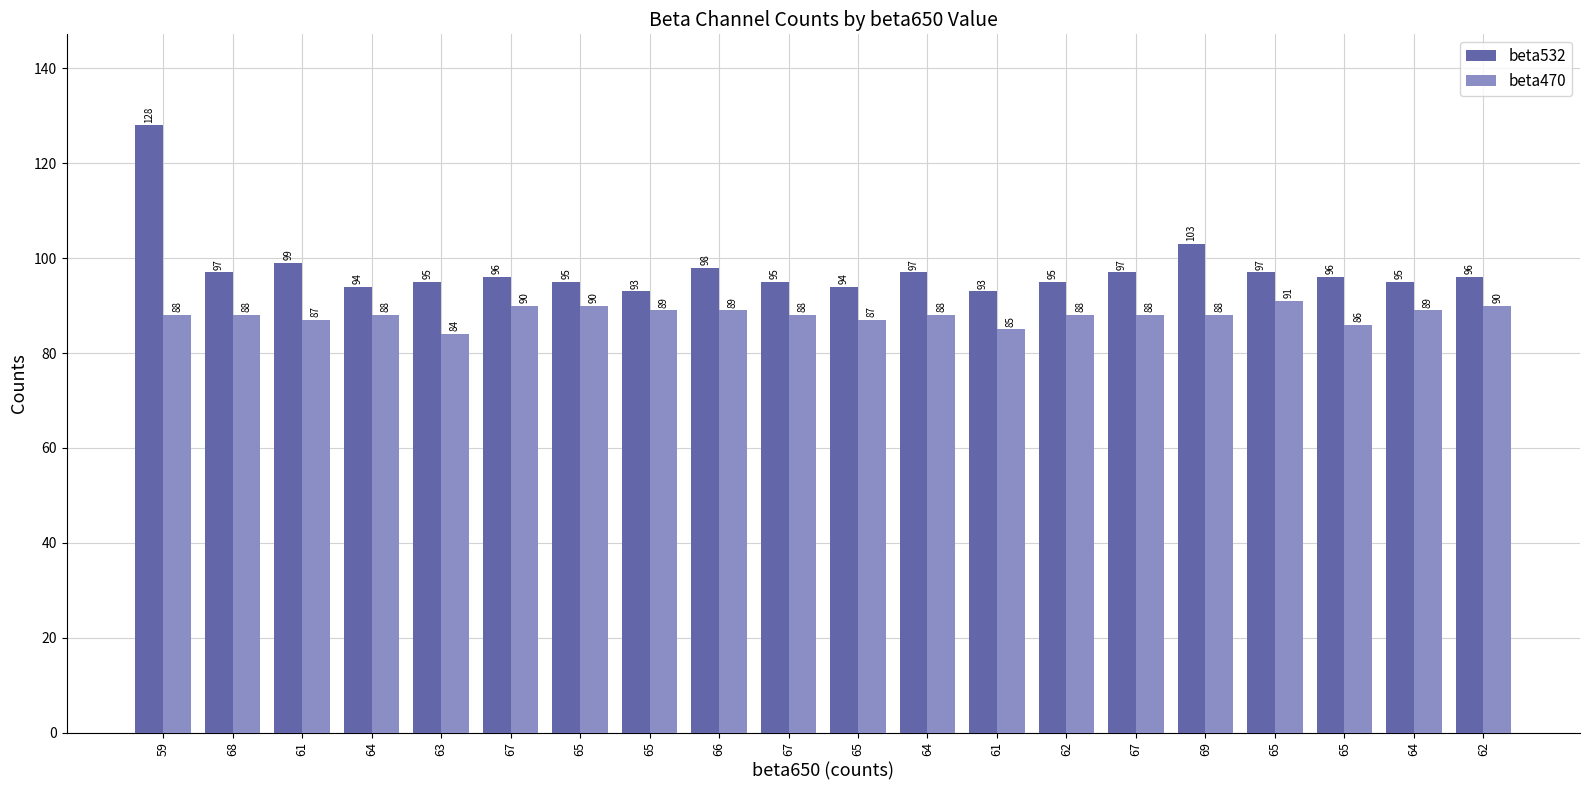

Which series changed the most between 65 and 69?

beta532